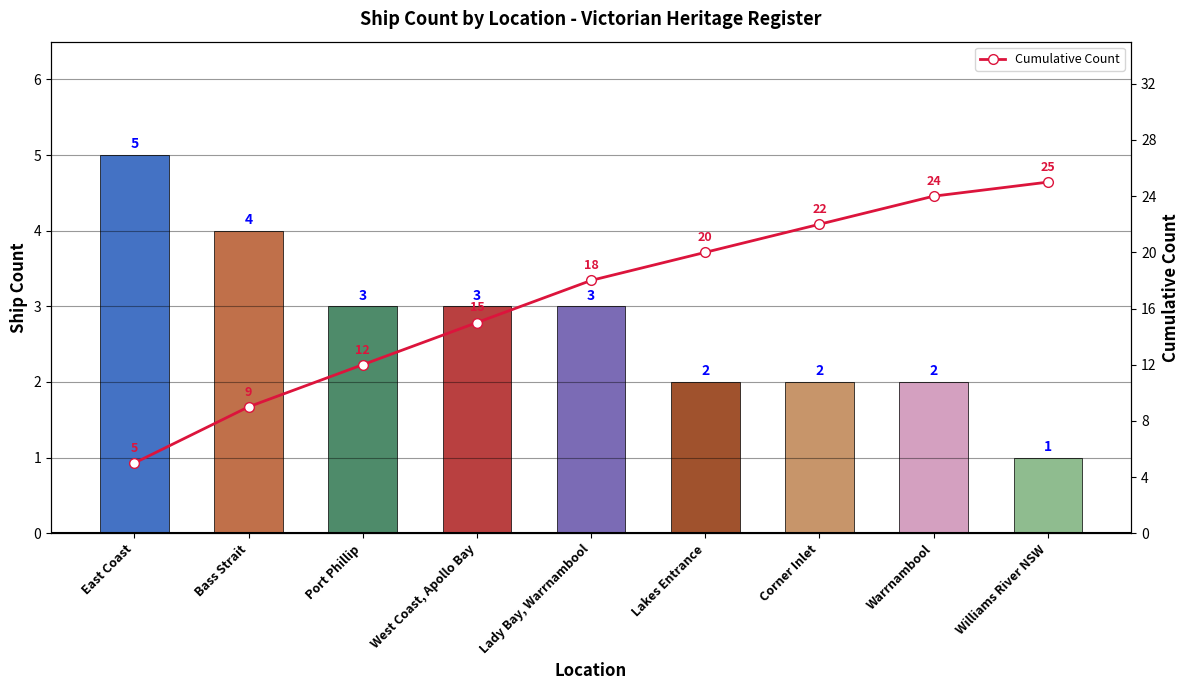

Is it true that Cumulative Count equals 20 at Lakes Entrance?

True